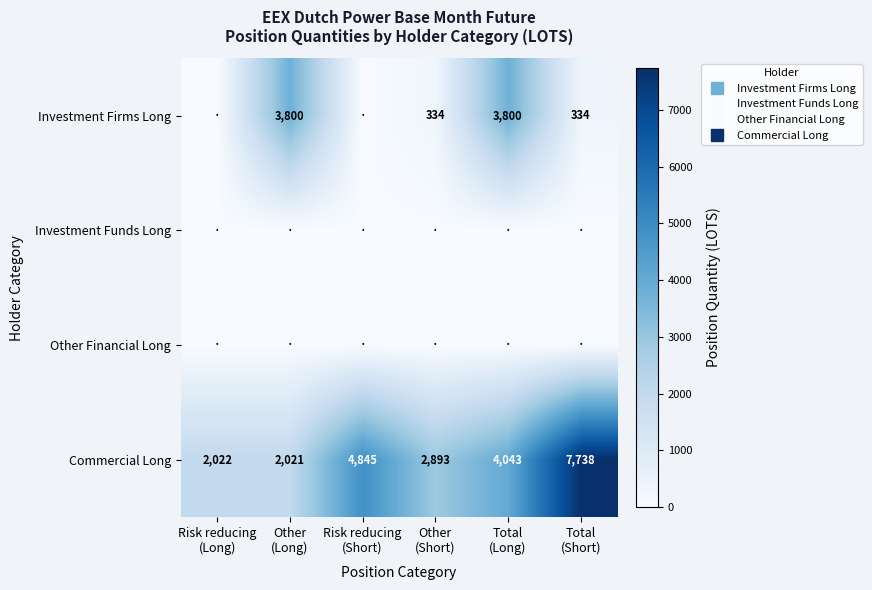

What is the difference between the highest and lowest values at Total
(Long)?

4042.8